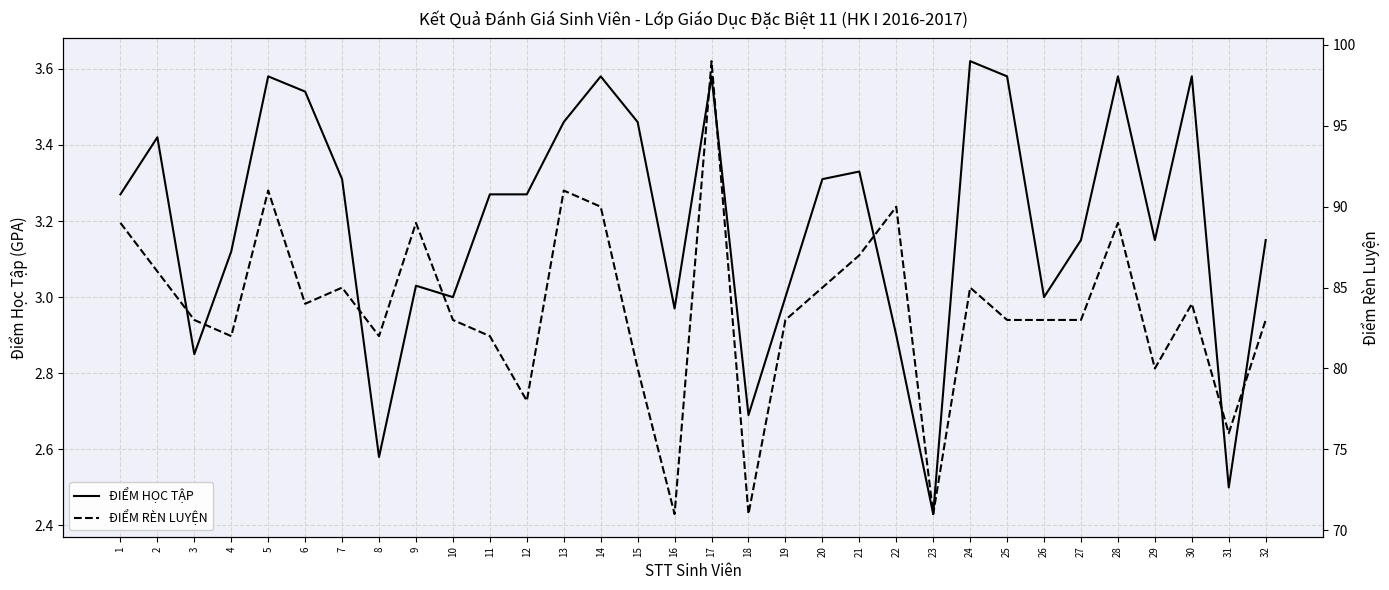

What is the value of the ĐIỂM HỌC TẬP point at the 10th from the left?

3.0